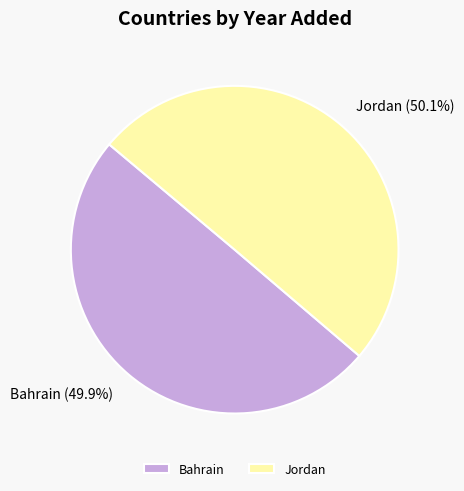

What is the total percentage of Bahrain and Jordan?

100.0%